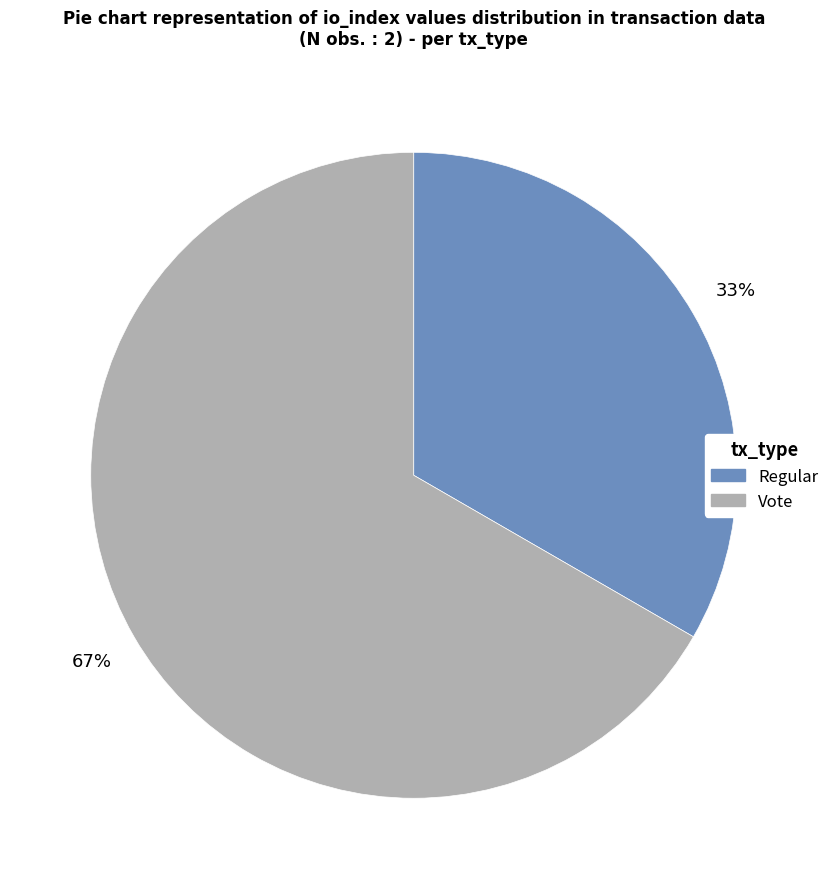

The Vote slice represents 99% of the pie. True or false?

False